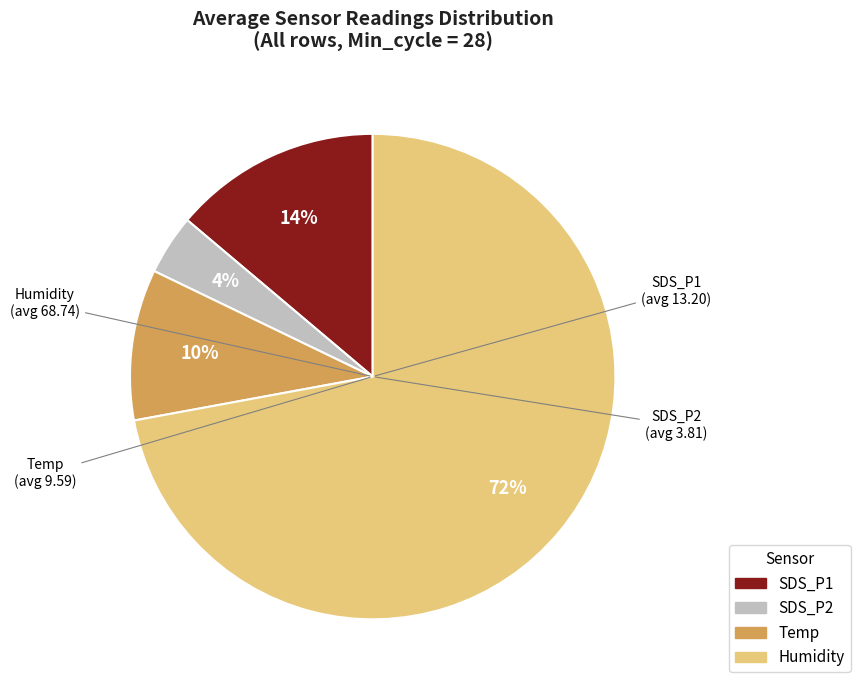

Does any single category account for the majority?

Yes